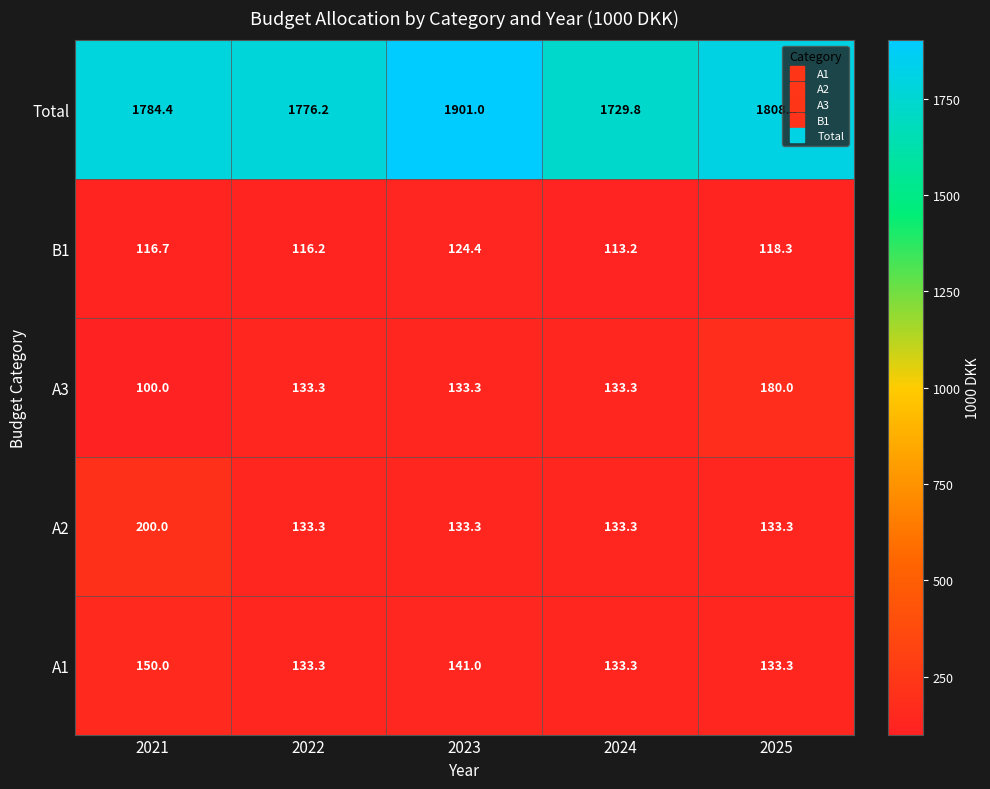

What is the spread (max minus min) of values at 2021?

1684.4